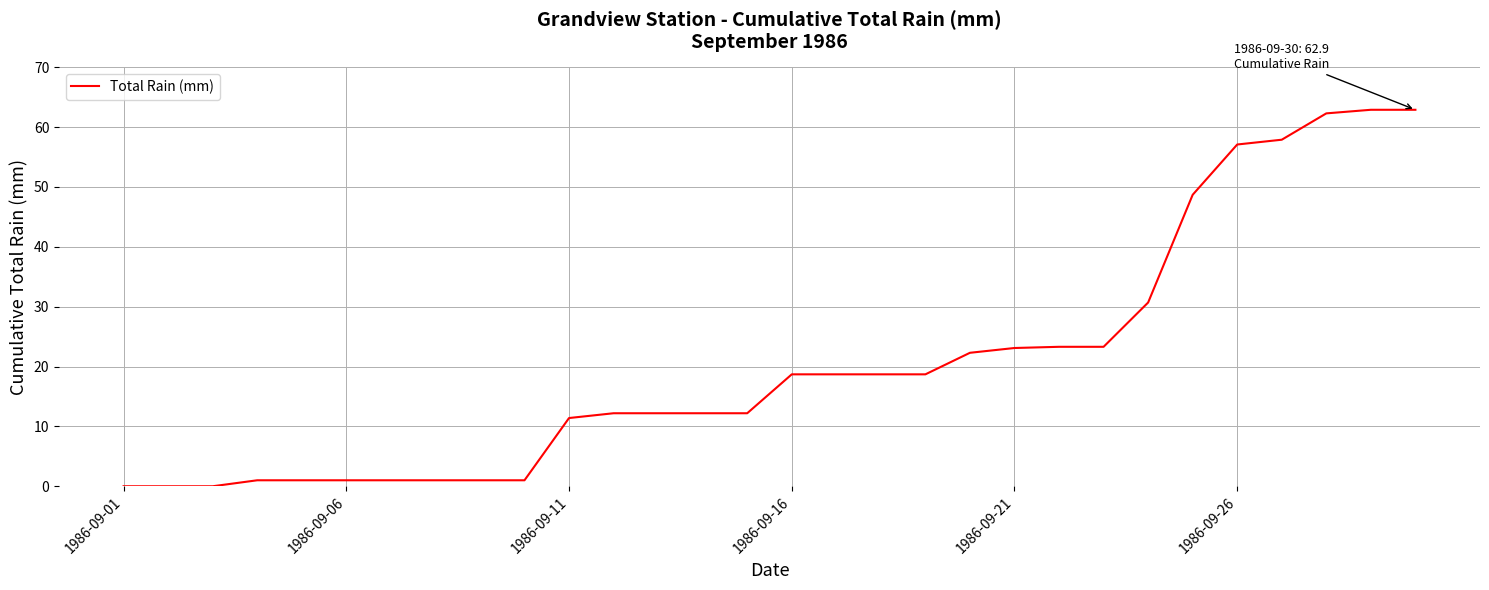

How many distinct data groups are displayed?

1